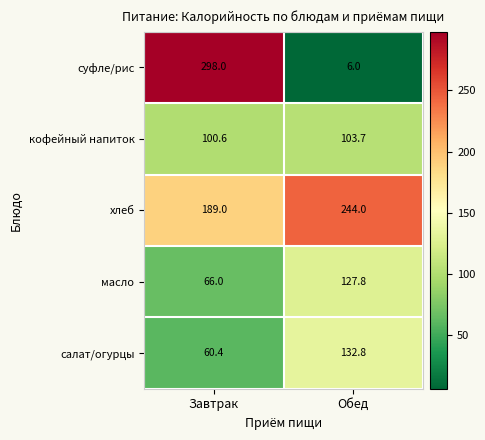

What is the average value of the суфле/рис series?

152.0